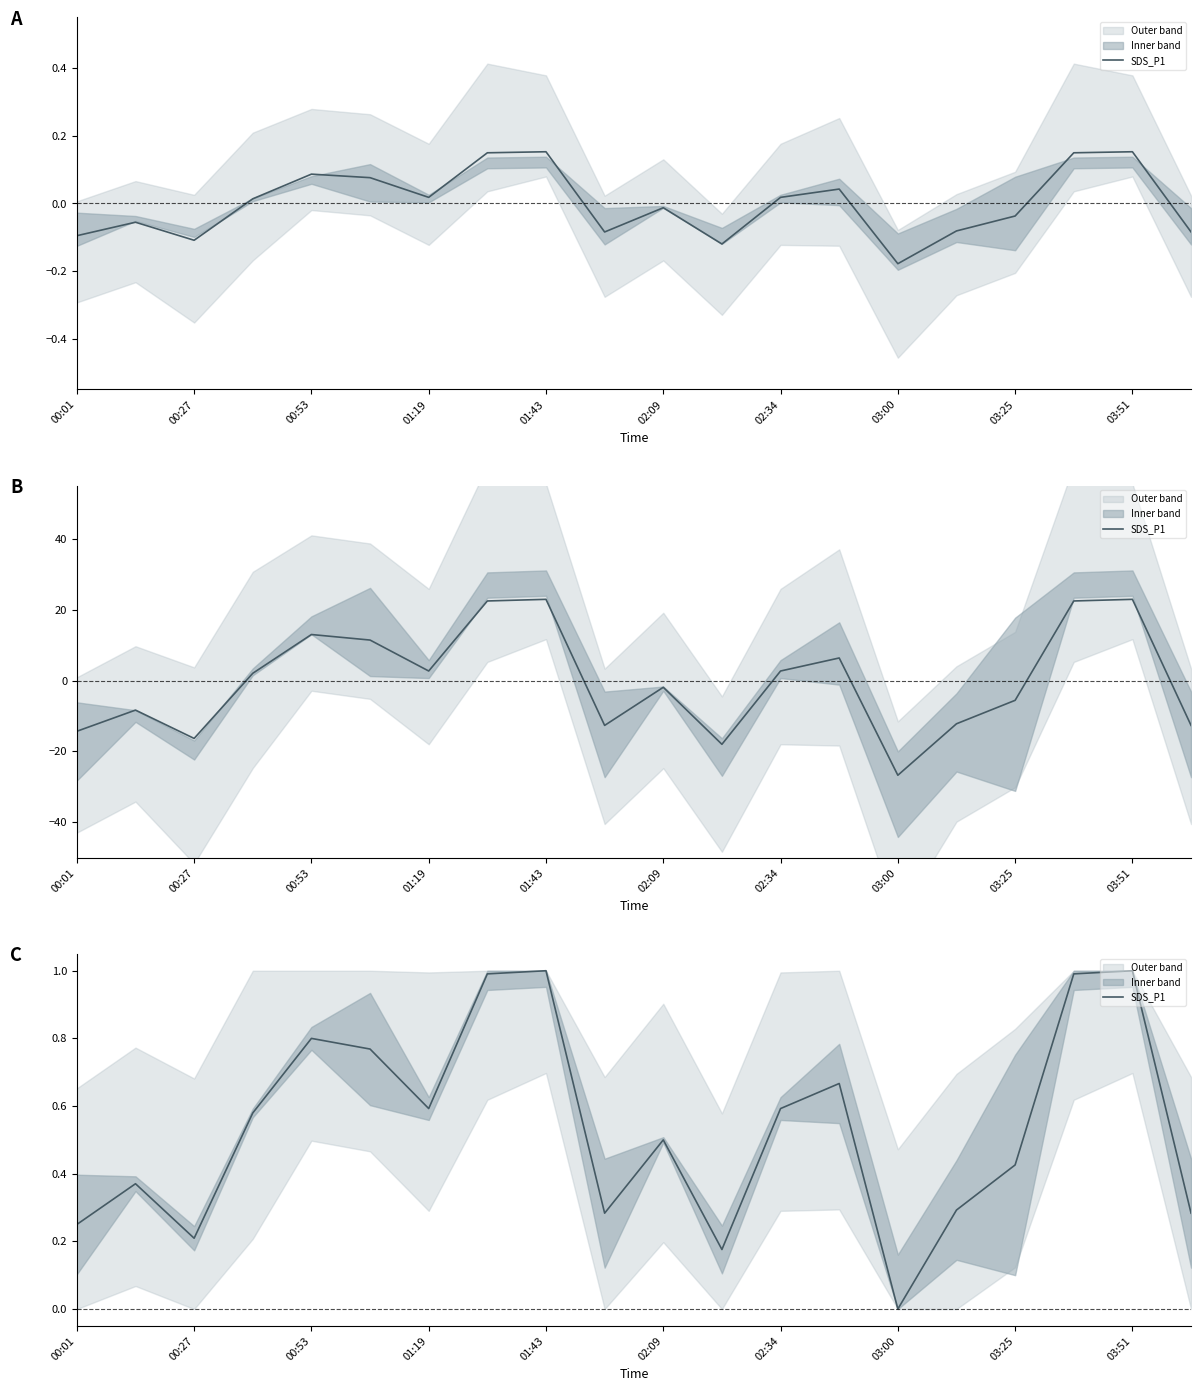

What is the label of the 14th point from the left?

13